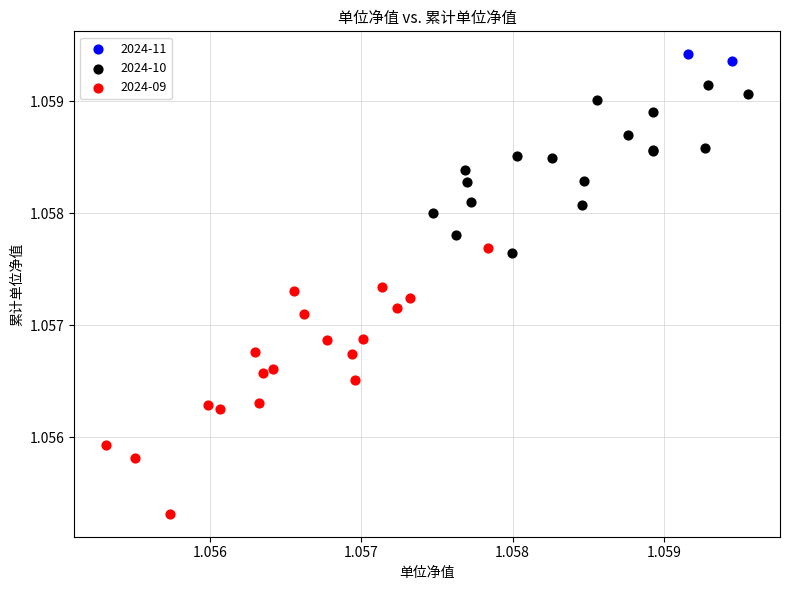

Which series reaches the maximum Y coordinate?

2024-11